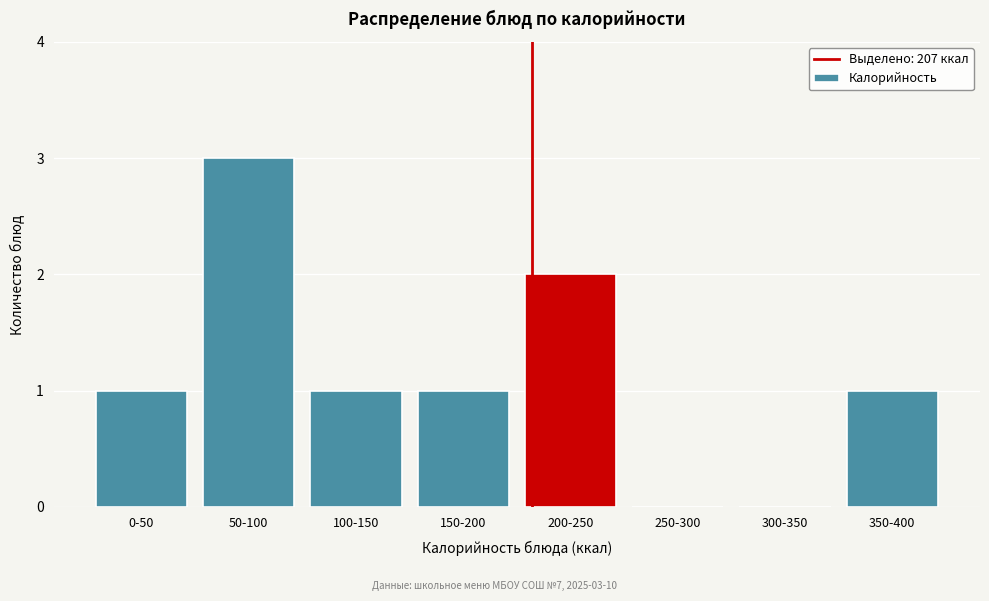

Reading right to left, extract all data points from this chart.

350-400=1	300-350=0	250-300=0	200-250=2	150-200=1	100-150=1	50-100=3	0-50=1